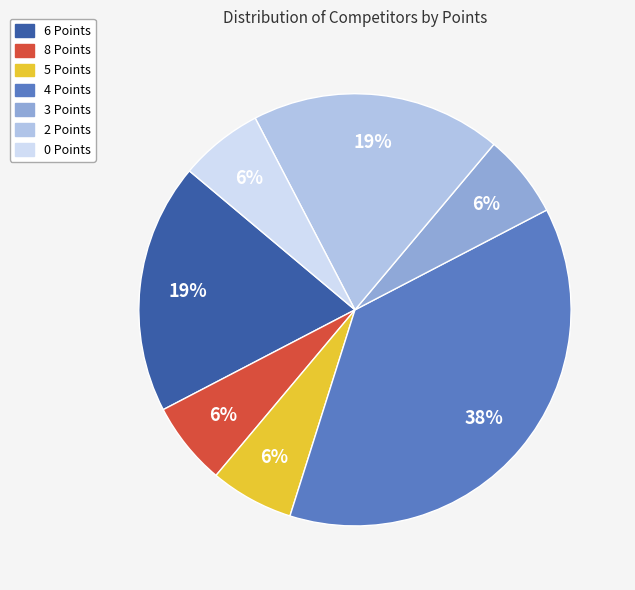

How many segments does this pie chart have?

7